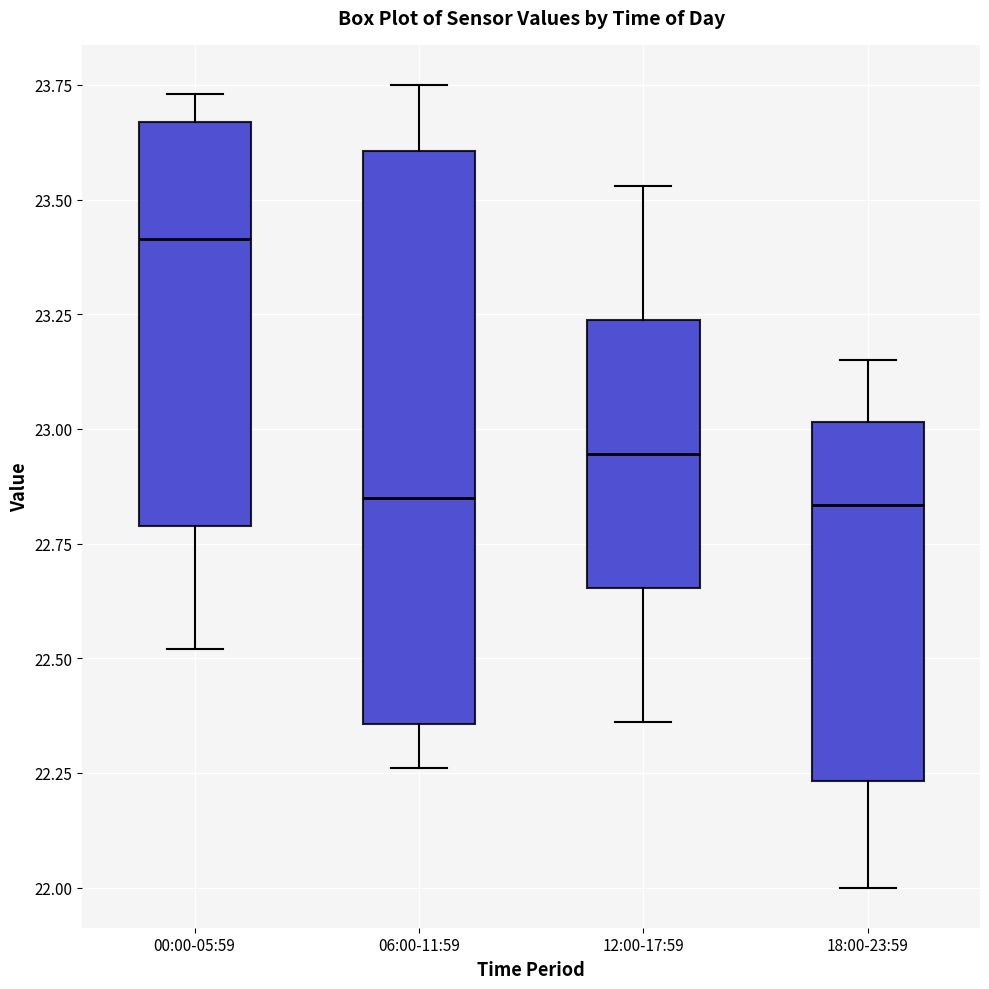

Reading left to right, read every box against the y-axis: the position of its median line, the range the box covers, and the ends of its whiskers. The values are not printed on the chart, so give them approximately, as read against the axis.

00:00-05:59: median 23.40, box 22.80 to 23.65, whiskers 22.50 to 23.75
06:00-11:59: median 22.85, box 22.35 to 23.60, whiskers 22.25 to 23.75
12:00-17:59: median 22.95, box 22.65 to 23.25, whiskers 22.35 to 23.55
18:00-23:59: median 22.85, box 22.25 to 23.00, whiskers 22.00 to 23.15